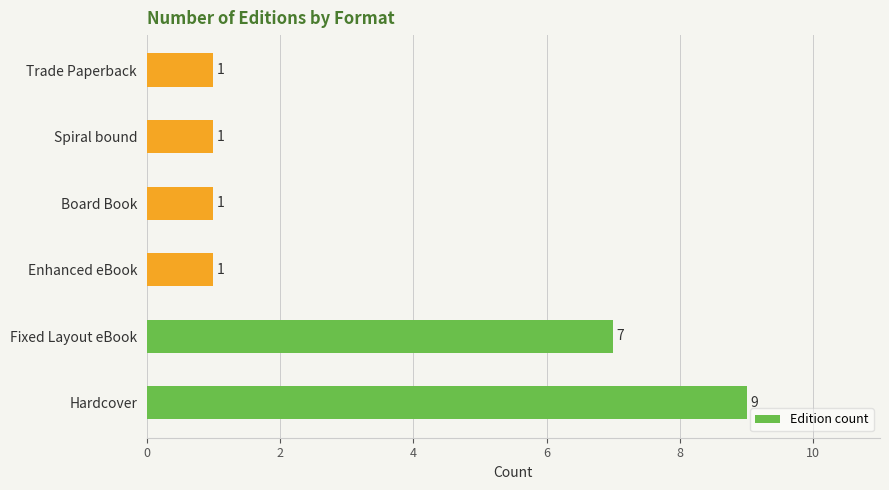

What is the greatest value displayed?

9